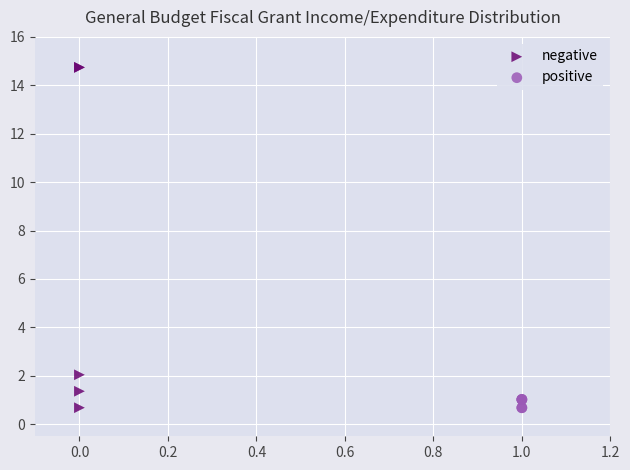

What are all the series names shown in the legend?

negative, positive